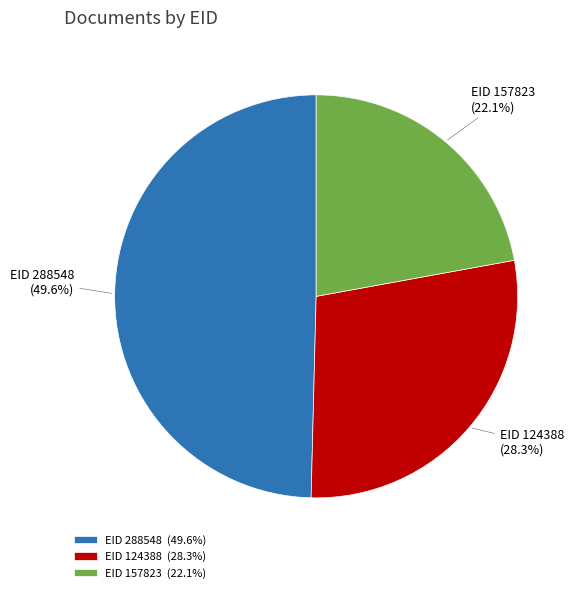

Is there a majority slice in this chart?

No